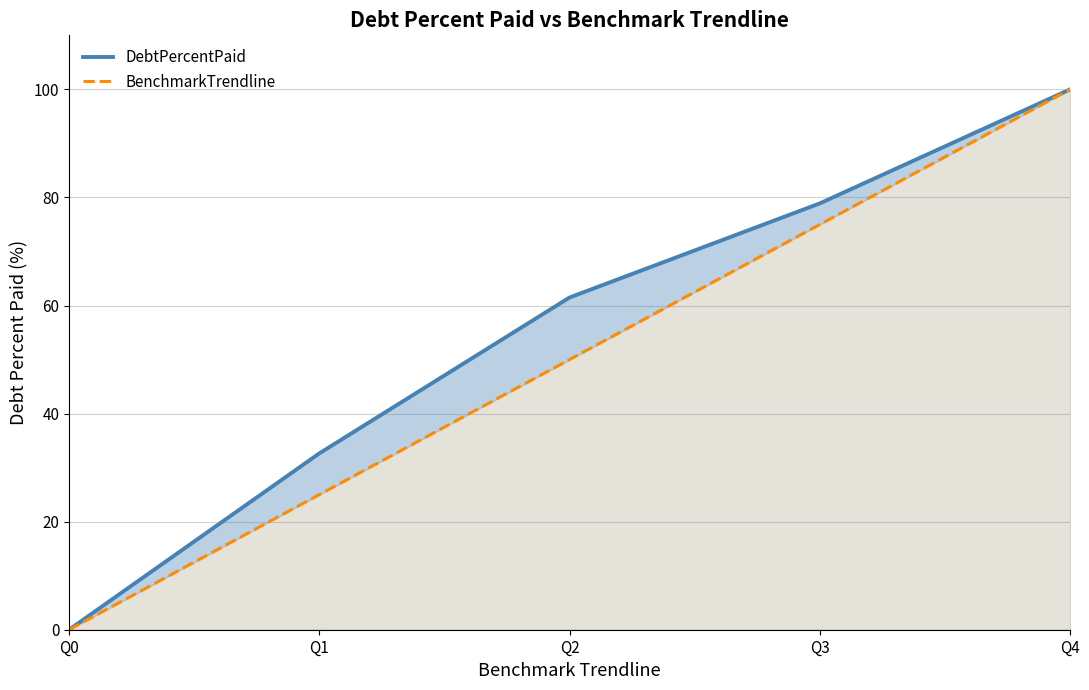

True or false: BenchmarkTrendline has more than 2 points higher than both neighbors.

False